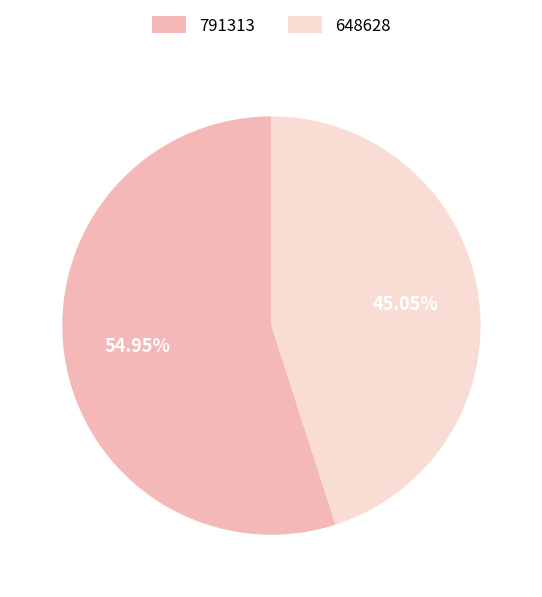

True or false: 791313 accounts for 55% of the total.

True